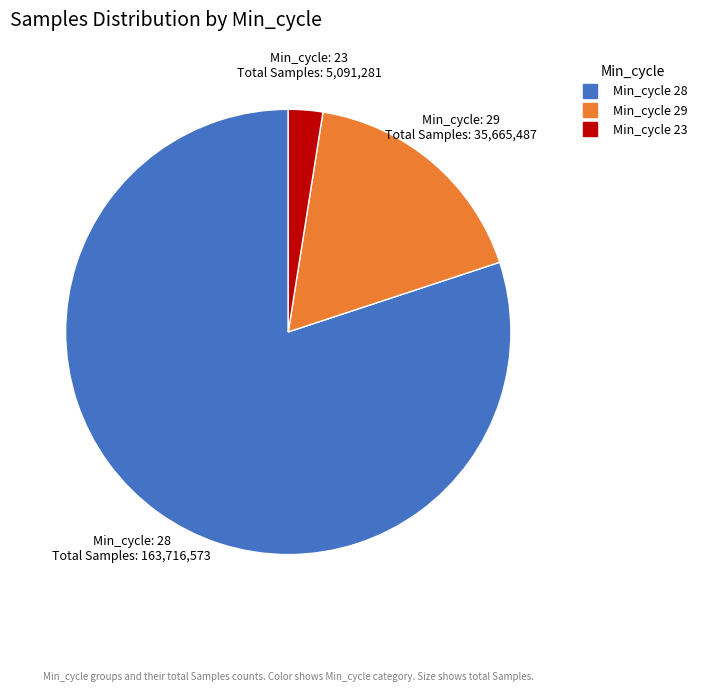

Does any single category account for the majority?

Yes